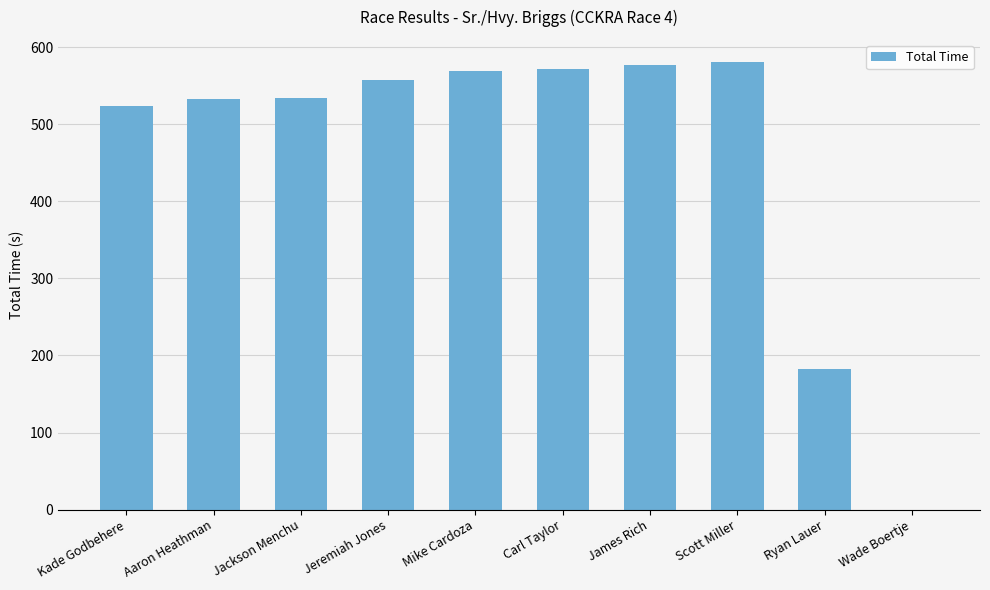

What is the sum of all values?

4629.0